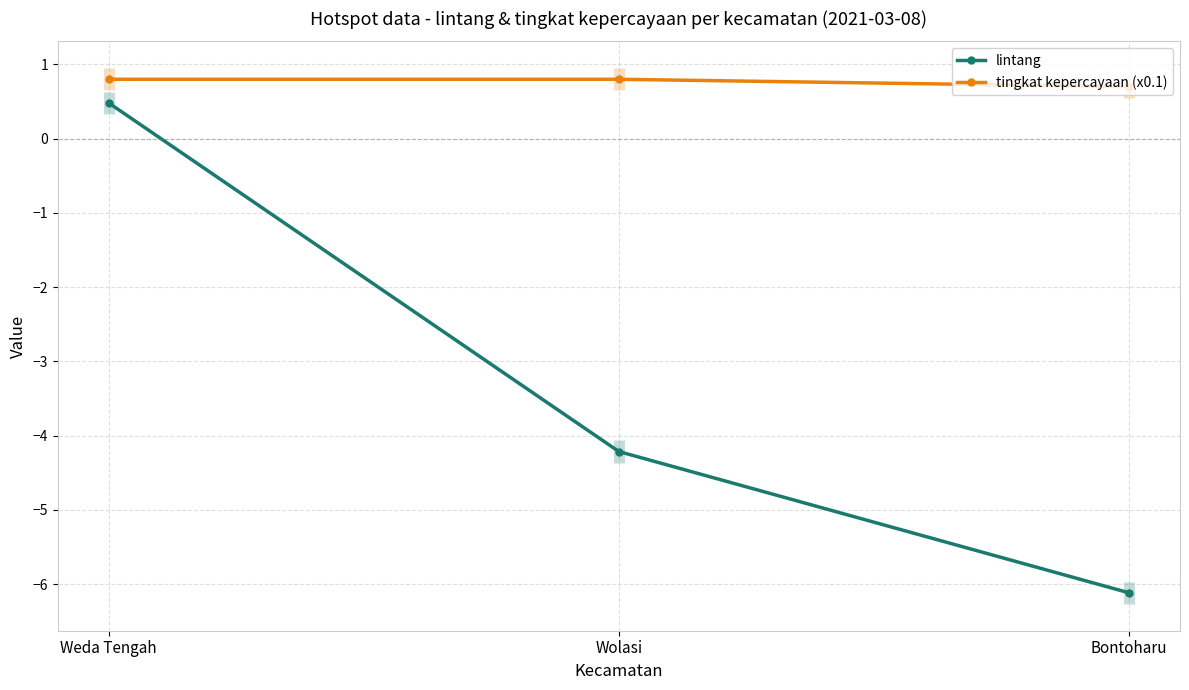

The lintang series shows 0.3 at Weda Tengah. True or false?

False